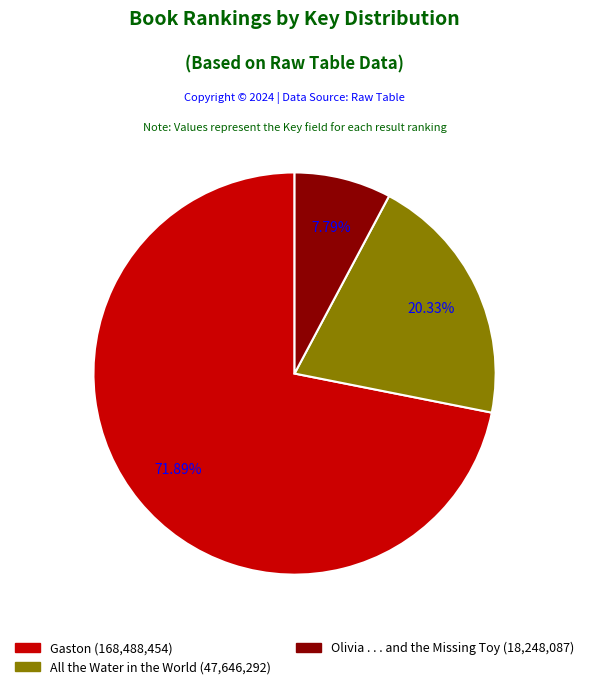

To the nearest percent, what portion does All the Water in the World represent?

20%